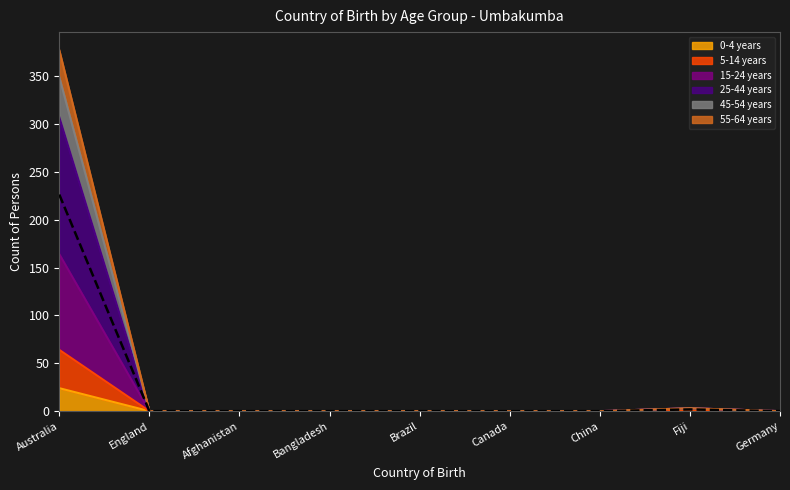

True or false: 0-4 years and 25-44 years intersect in this chart.

False